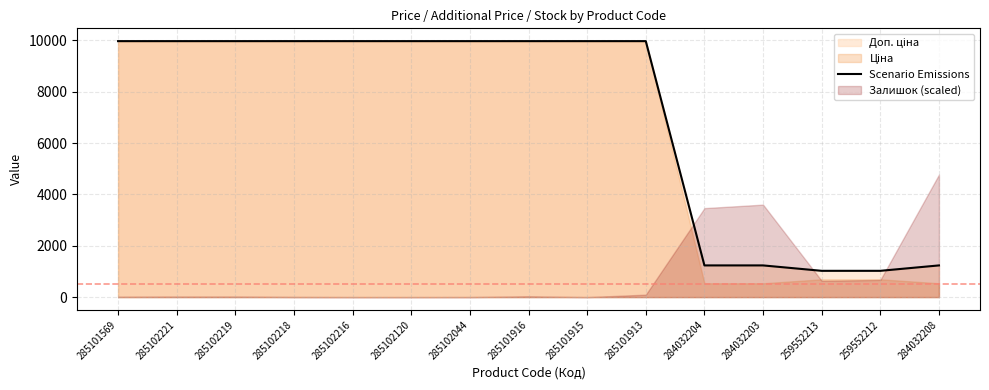

What position from the left is 285102044?

7